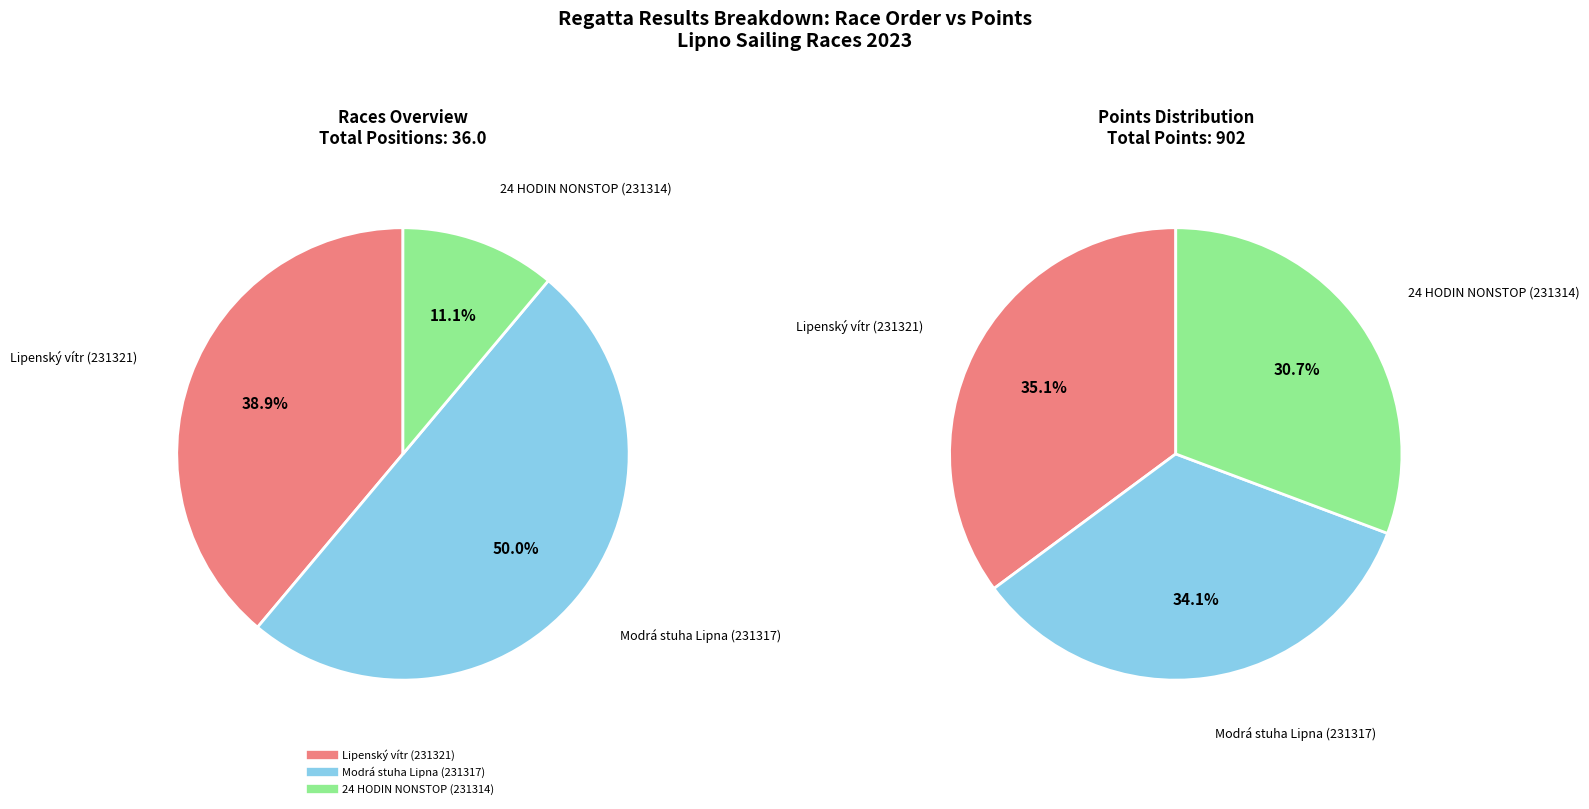

Rank the categories by value from highest to lowest.

Modrá stuha Lipna (231317), Lipenský vítr (231321), 24 HODIN NONSTOP (231314)